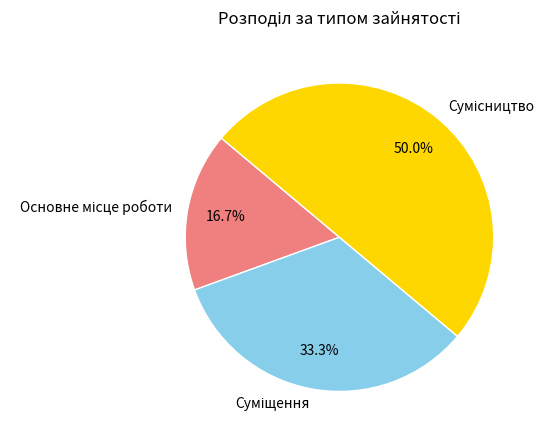

What is the ratio of the value at Сумісництво to the value at Суміщення?

1.5